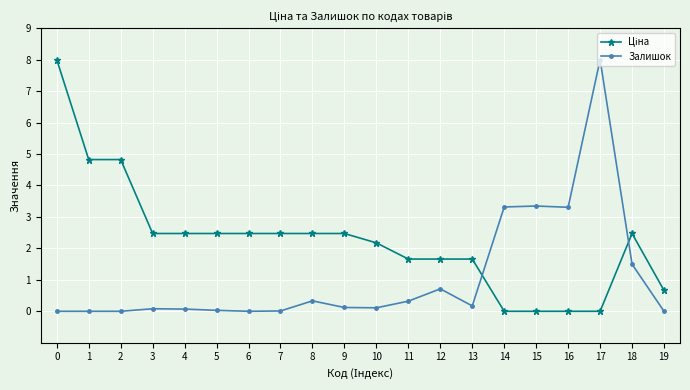

Between 7 and 14, which series saw the biggest shift?

Залишок